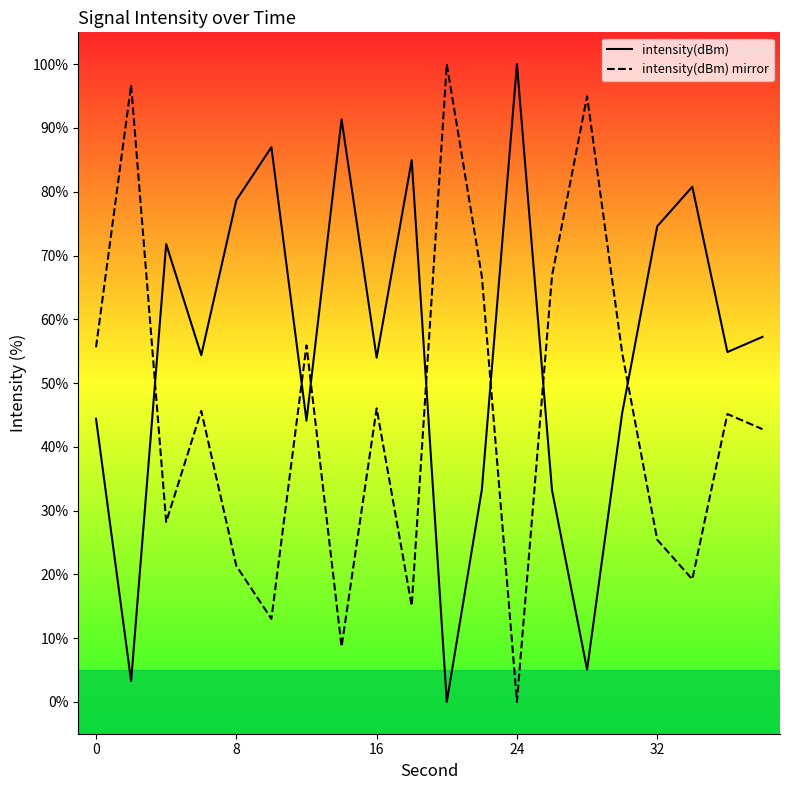

What is the value of the intensity(dBm) point at the 10th from the left?

85.0